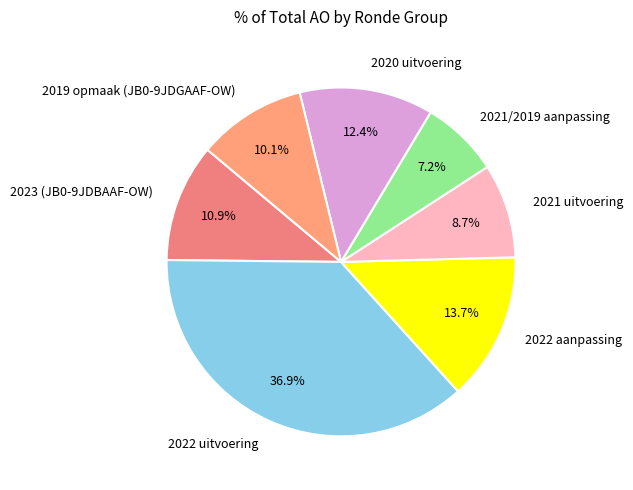

What is the largest slice in the pie chart?

2022 uitvoering